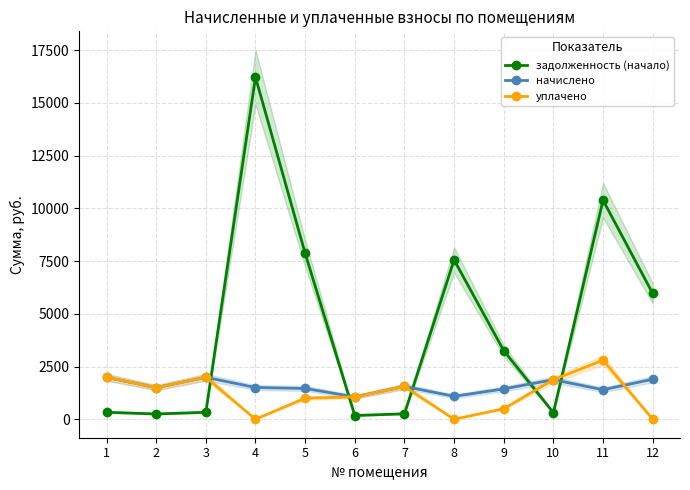

Where is the first local minimum for начислено?

2